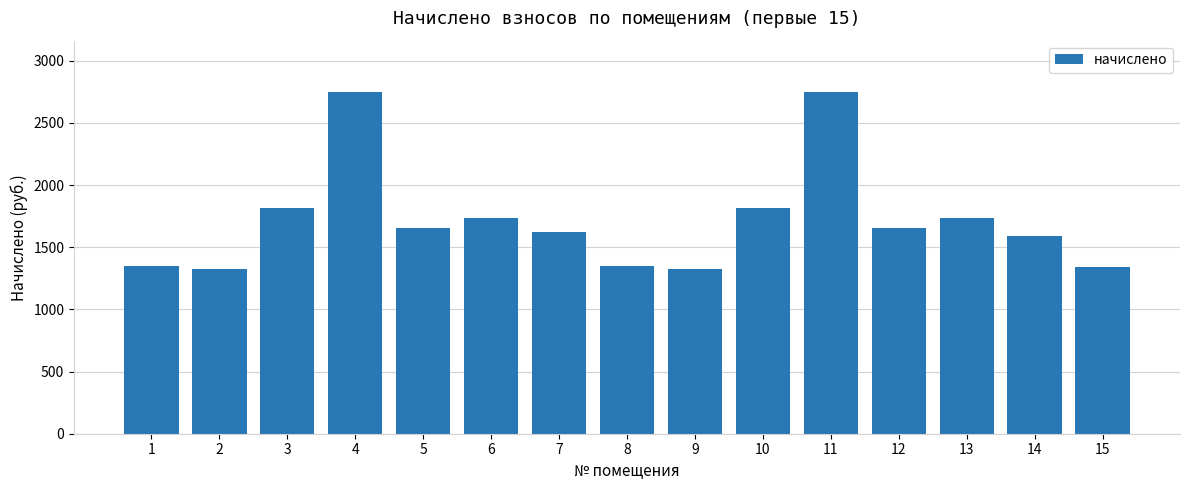

Is it true that the value at 9 is 1326.5?

True